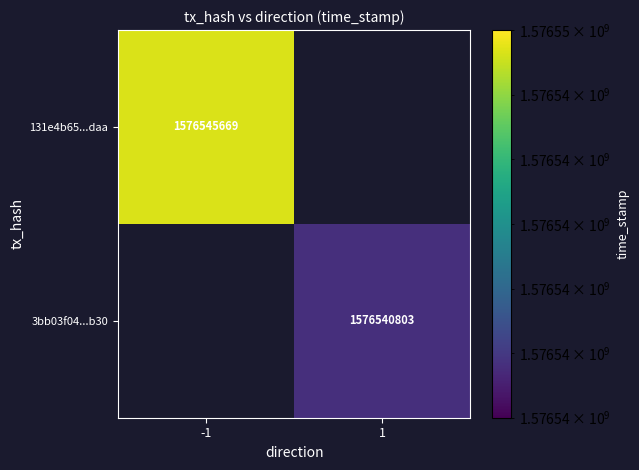

At how many categories does at least one series exceed 1576544428?

1